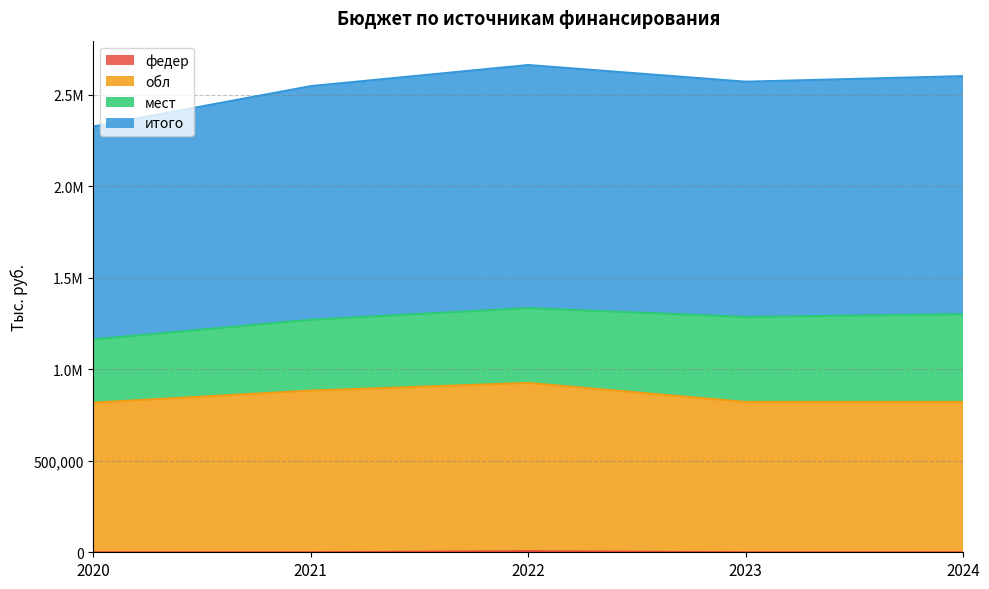

Does the chart have visible grid lines?

Yes